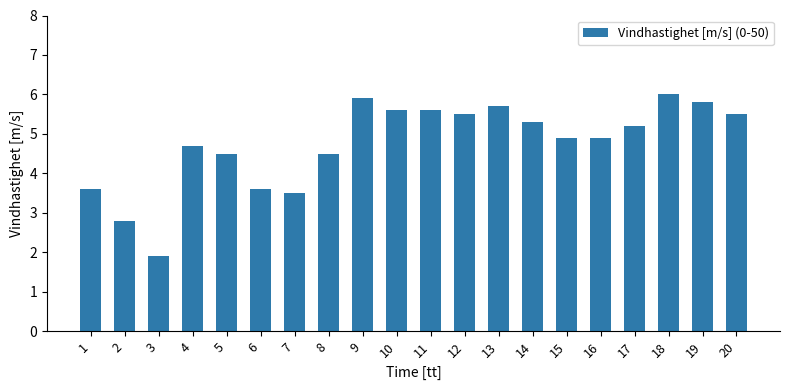

Which label corresponds to the smallest value in the chart?

3